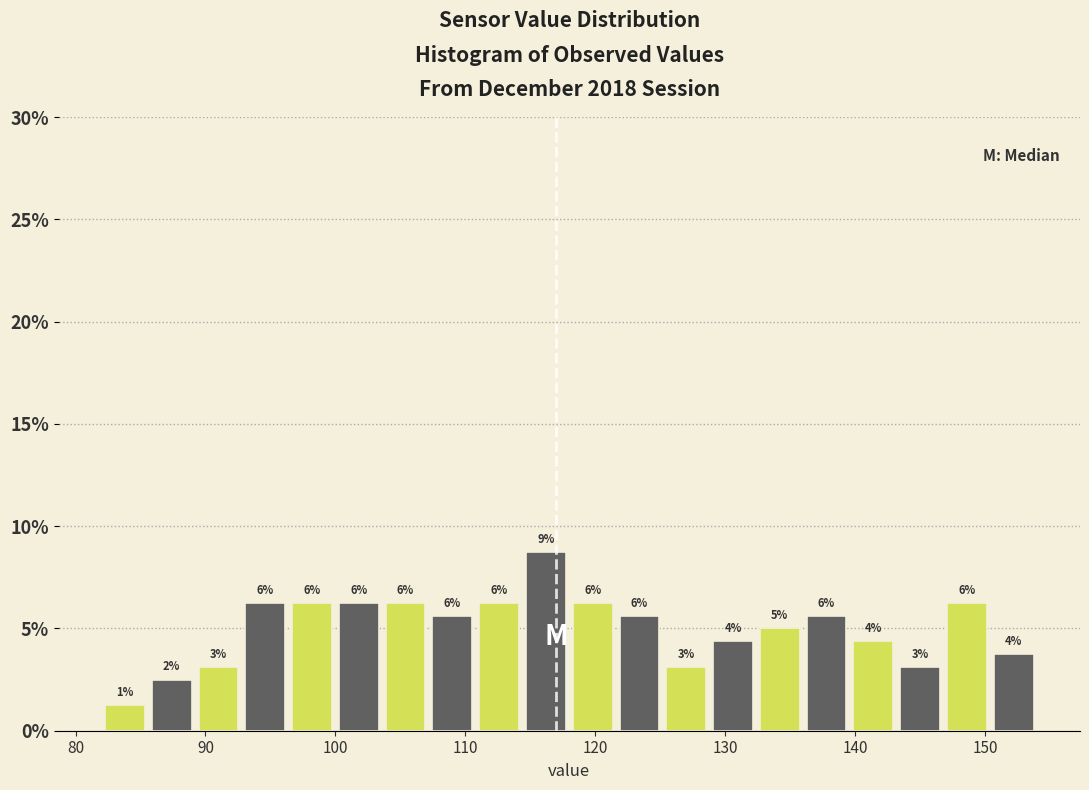

Read against the x-axis, roughly where is the centre of the tallest bar?

116